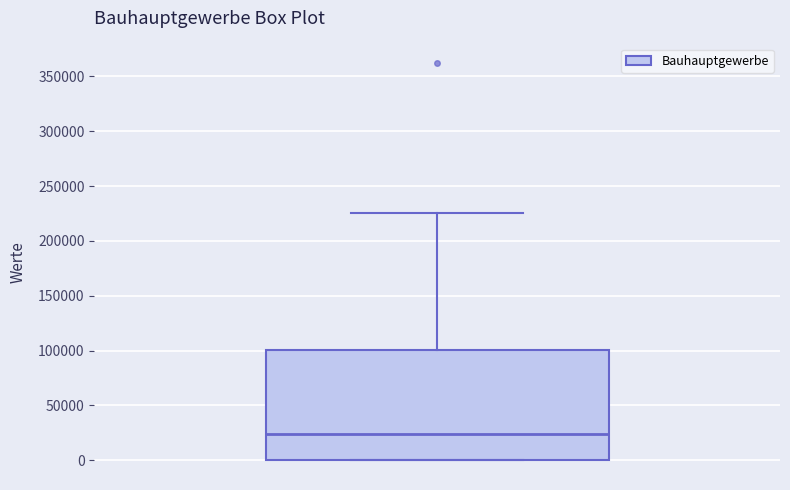

Transcribe this box plot: give where the median line is, the range the box spans, and where the two whiskers end, as read against the y-axis. The values are not printed on the chart, so give them approximately, as read against the axis.

median 25000, box 0 to 100000, whiskers 0 to 225000